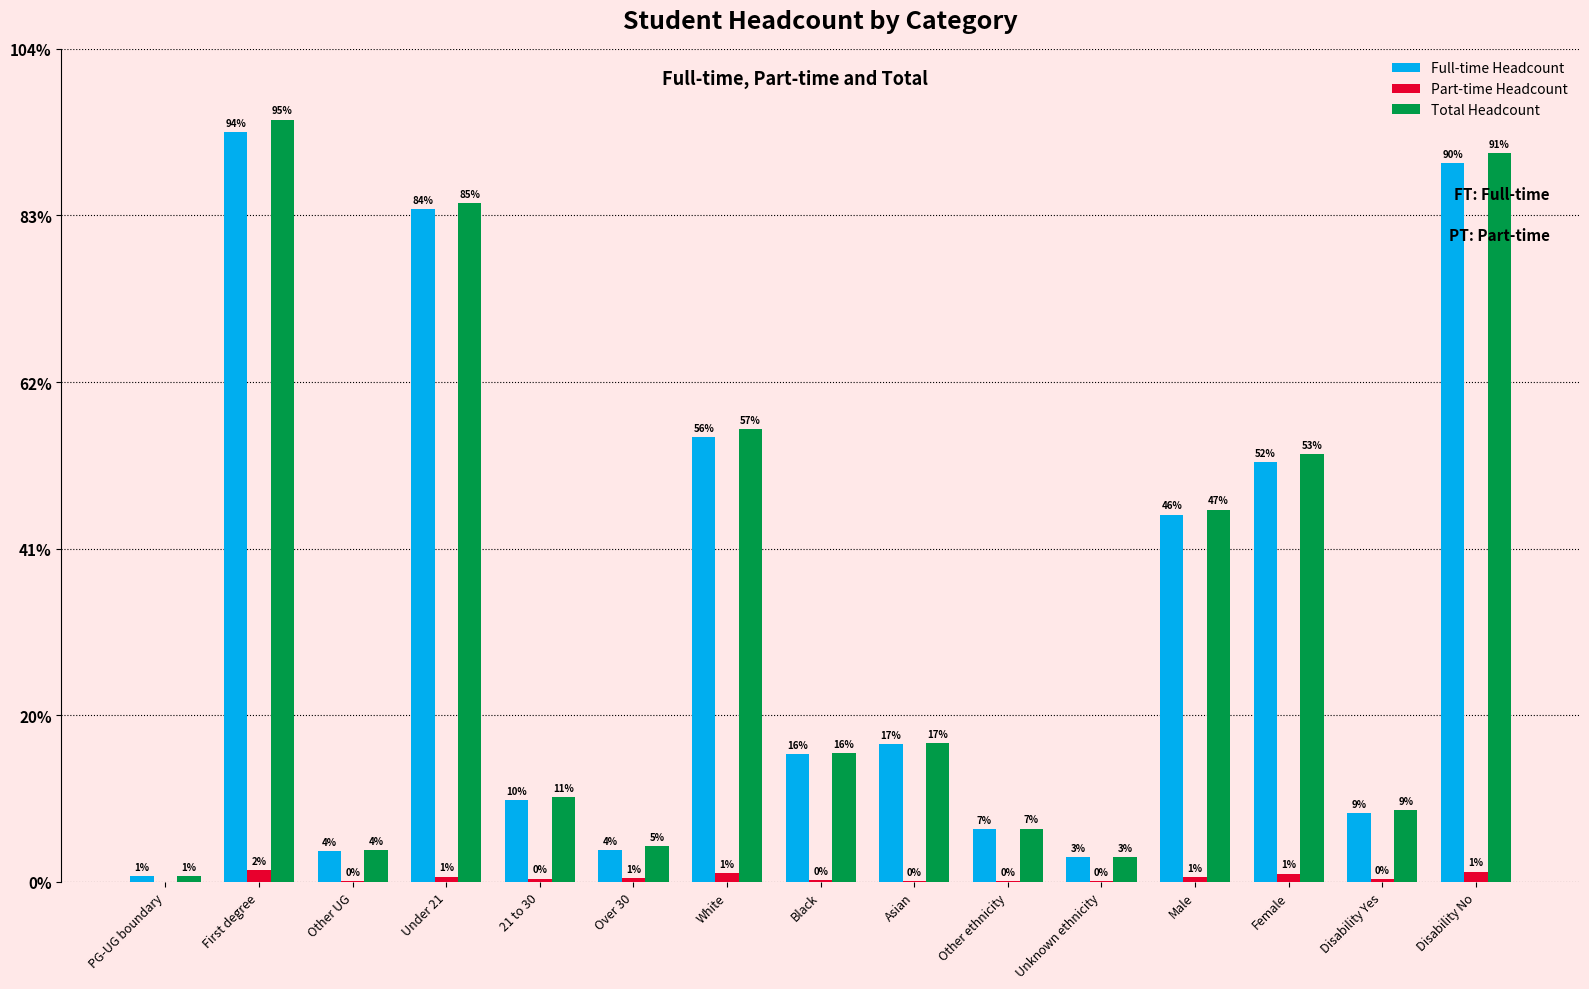

Are the bars horizontal?

No